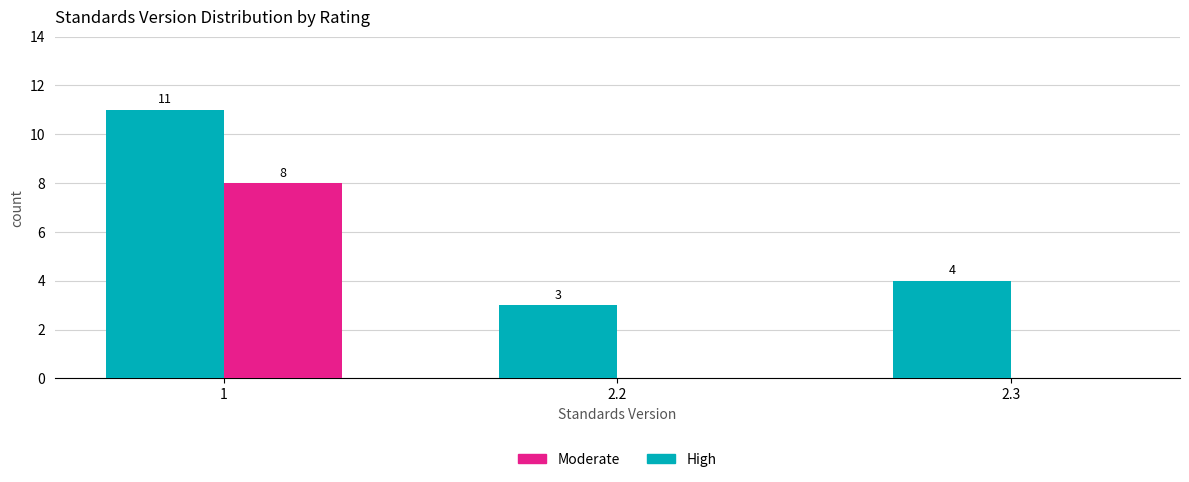

Is the value of High at 2.2 greater than the value of Moderate at 1?

No